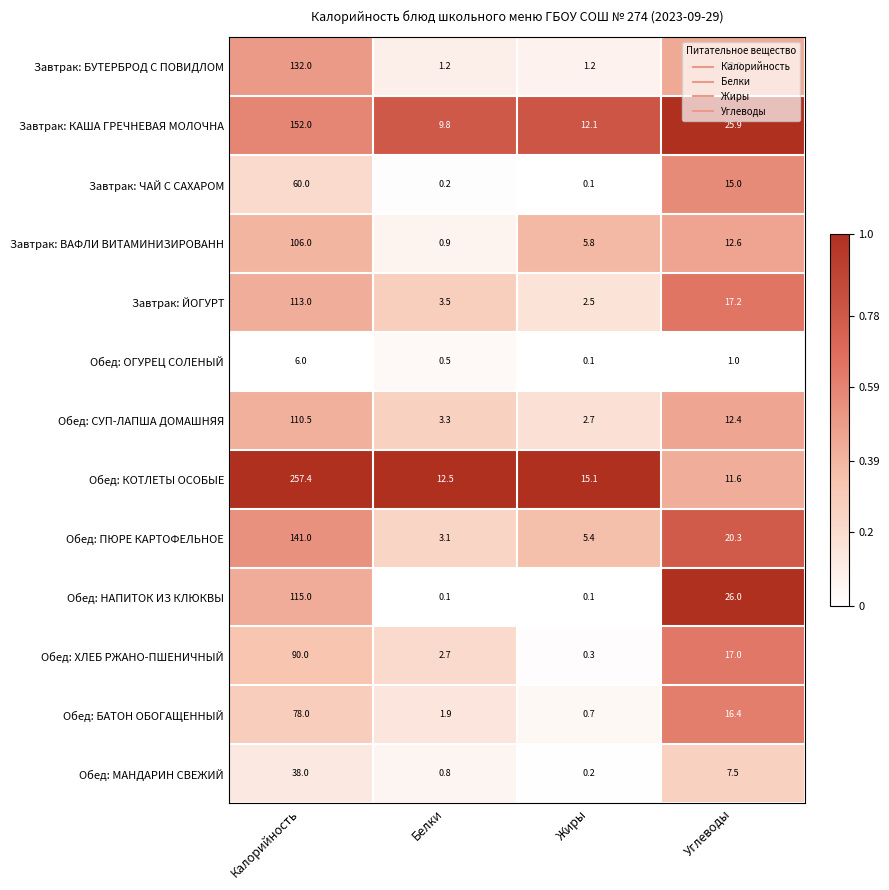

What is the difference between the second highest and second lowest values in the Обед: МАНДАРИН СВЕЖИЙ series?

6.7